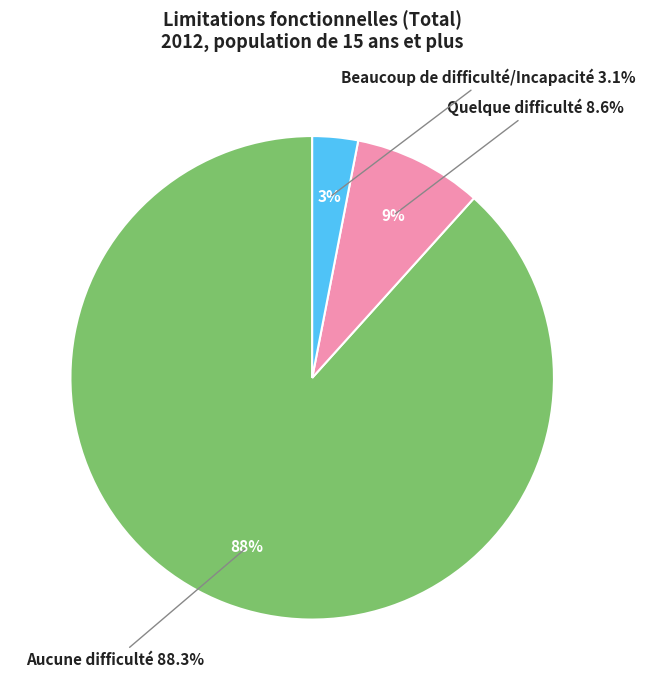

To the nearest percent, what portion does Aucune difficulté represent?

88%